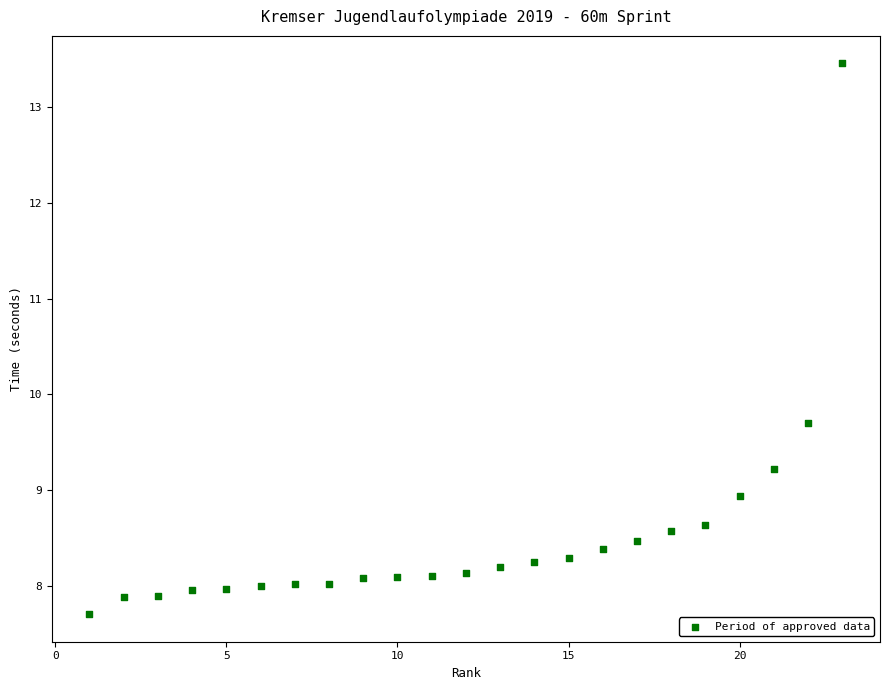

What Y value in the scatter plot is closest to 10?

9.7